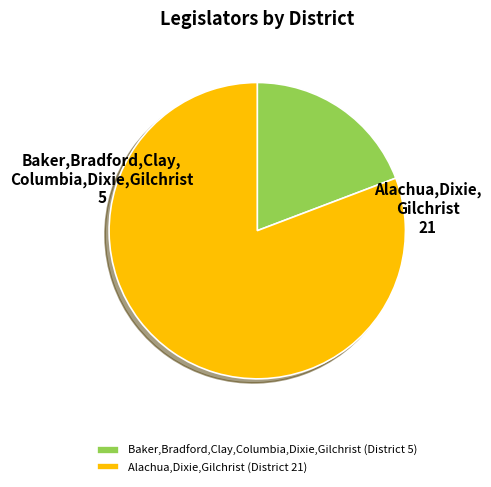

Rank the categories by value from highest to lowest.

Alachua,Dixie,Gilchrist (District 21), Baker,Bradford,Clay,Columbia,Dixie,Gilchrist (District 5)